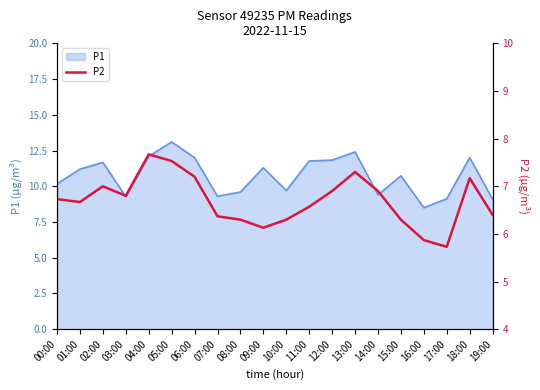

Is it true that the value at 07:00 is 6.4?

True